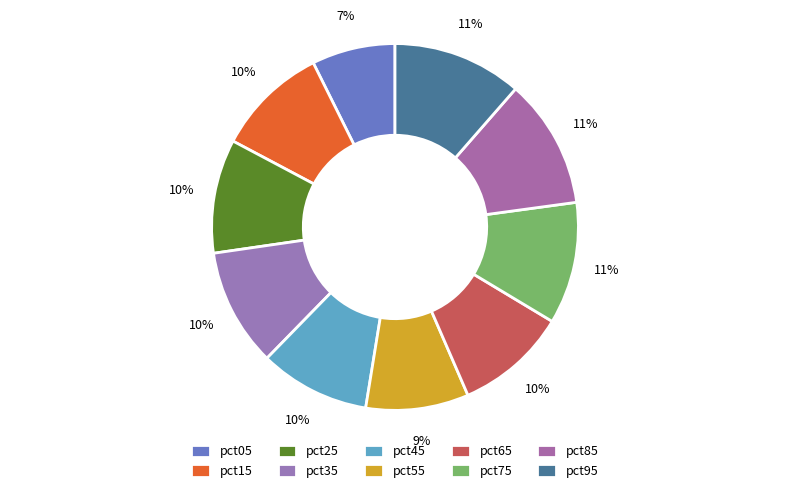

Is the sum of pct05 and pct15 greater than half?

No